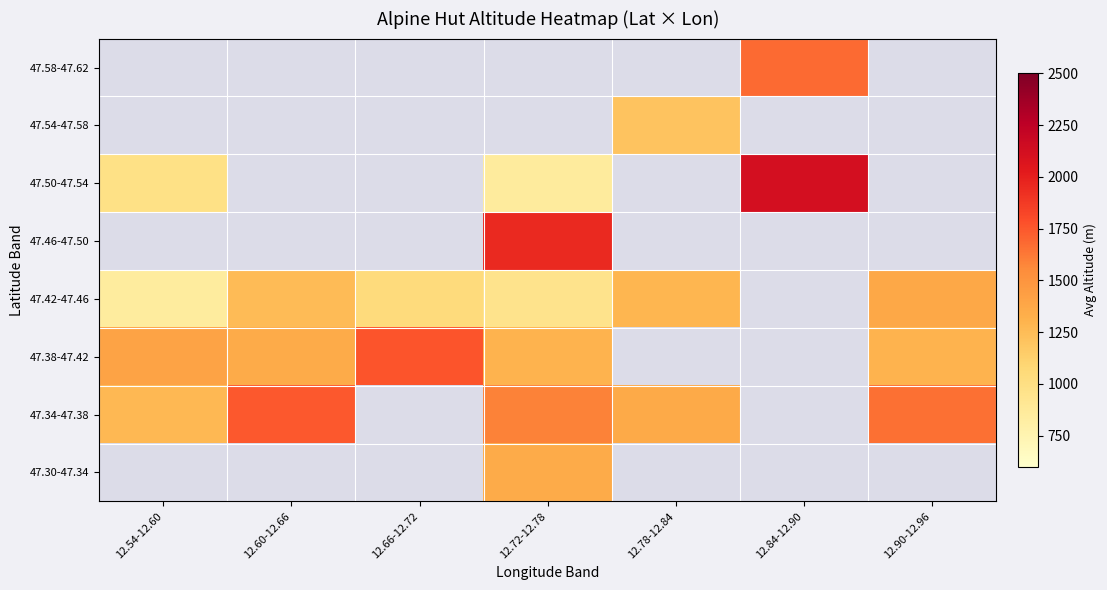

Is the value of 47.50-47.54 at 12.72-12.78 greater than the value of 47.38-47.42 at 12.84-12.90?

No